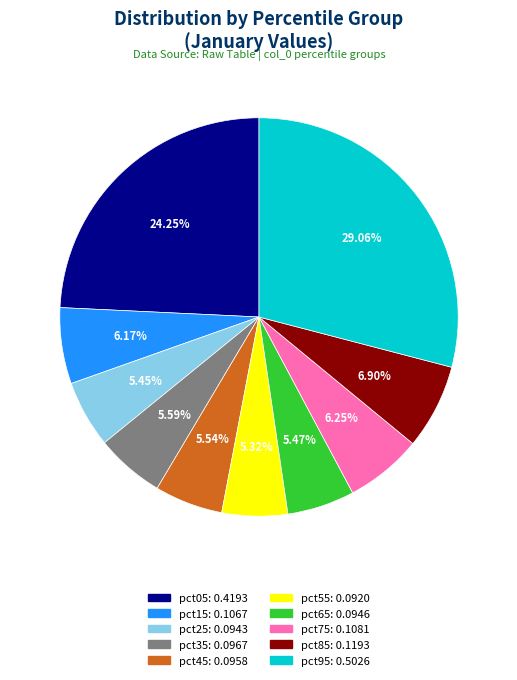

Does pct15 account for over 50% of the chart?

No